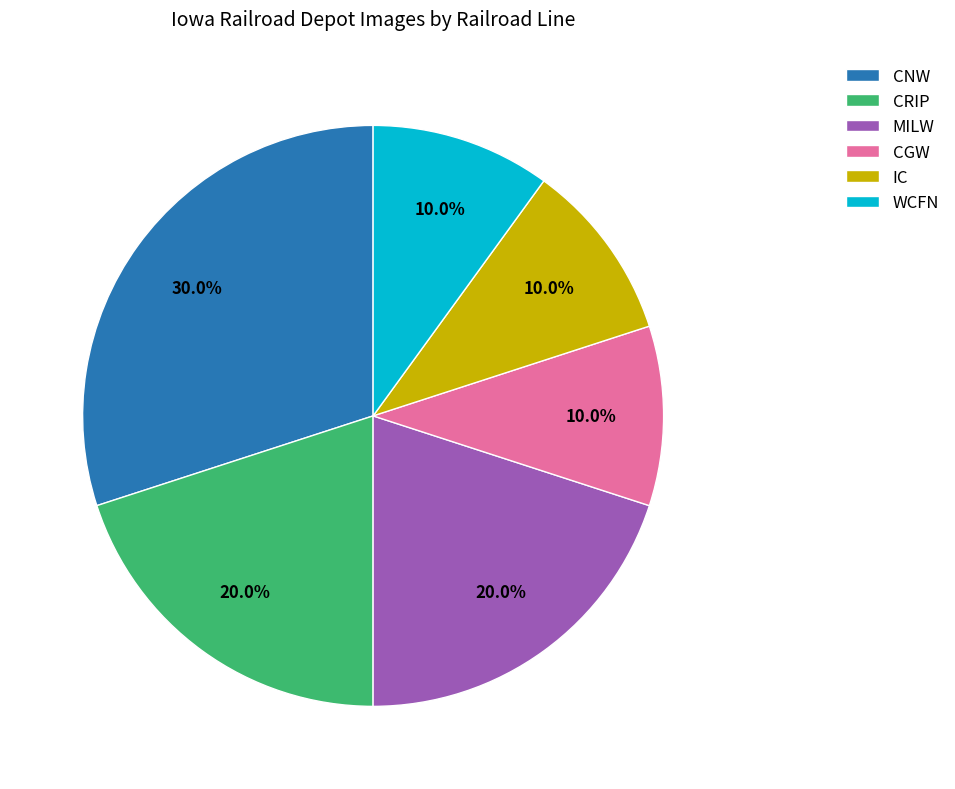

To the nearest percent, what is the average slice percentage?

17%